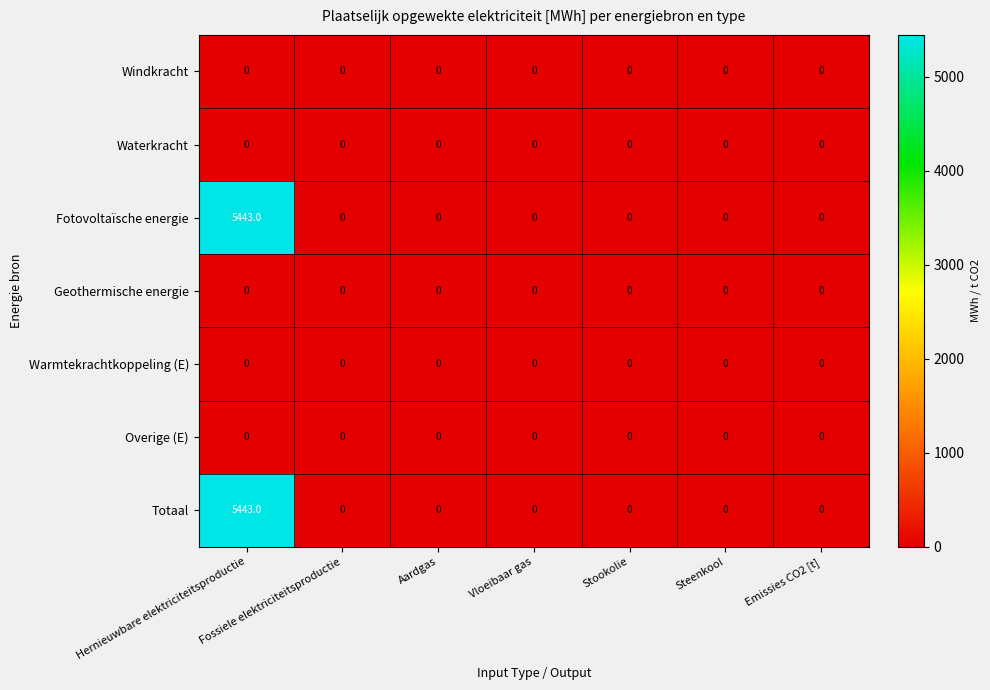

Is it true that Geothermische energie equals 0 at Emissies CO2 [t]?

True